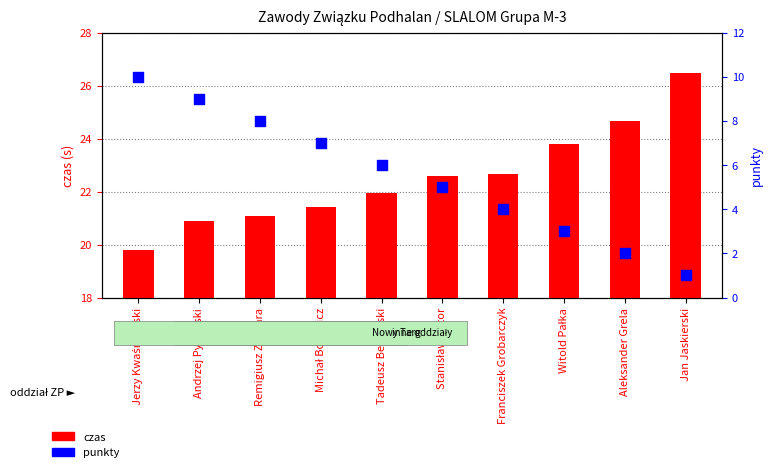

Which series has the largest total across all categories?

czas